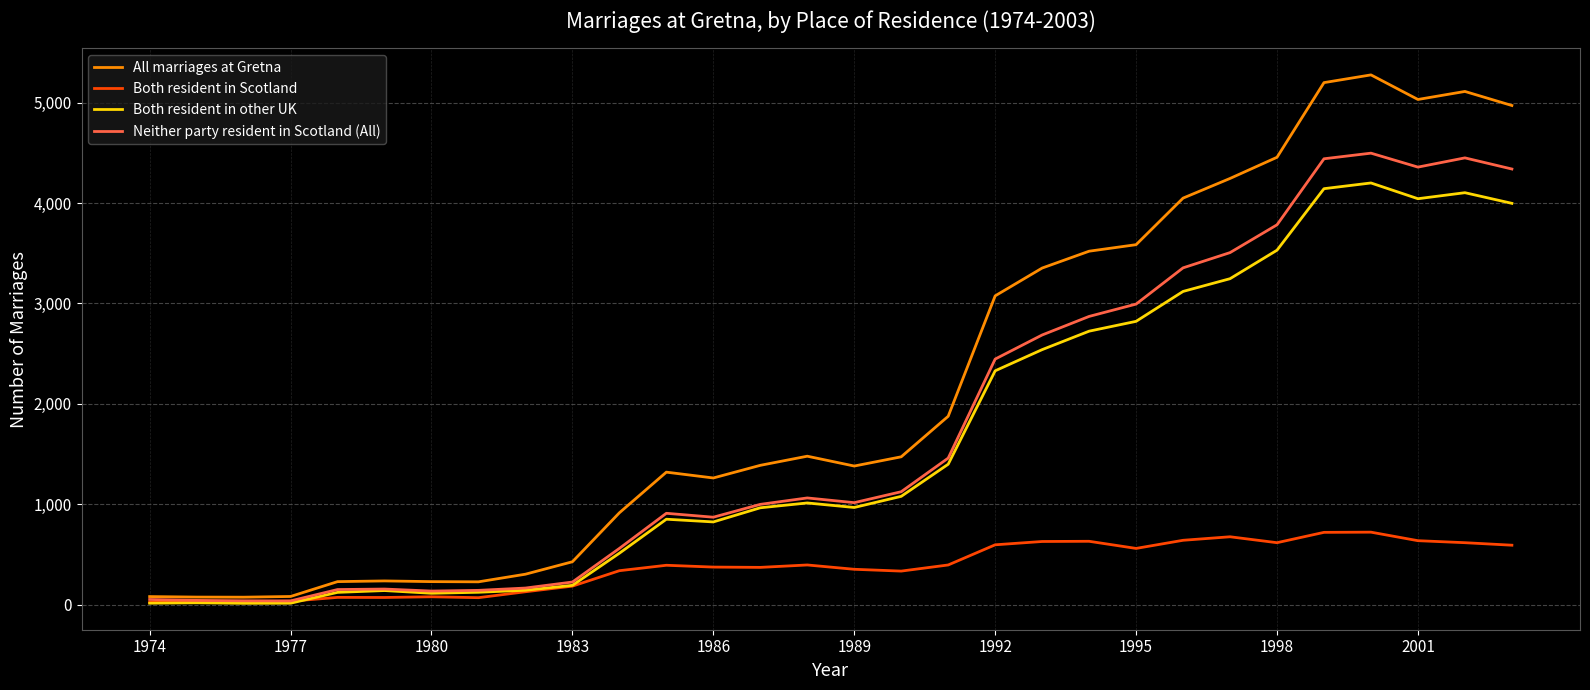

Which series has the largest total across all categories?

All marriages at Gretna